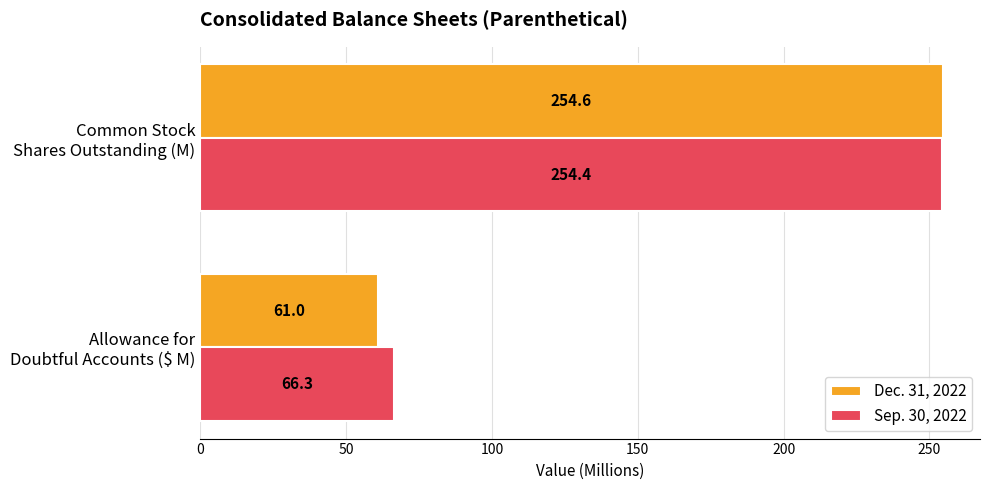

Which series has the widest spread of values?

Dec. 31, 2022